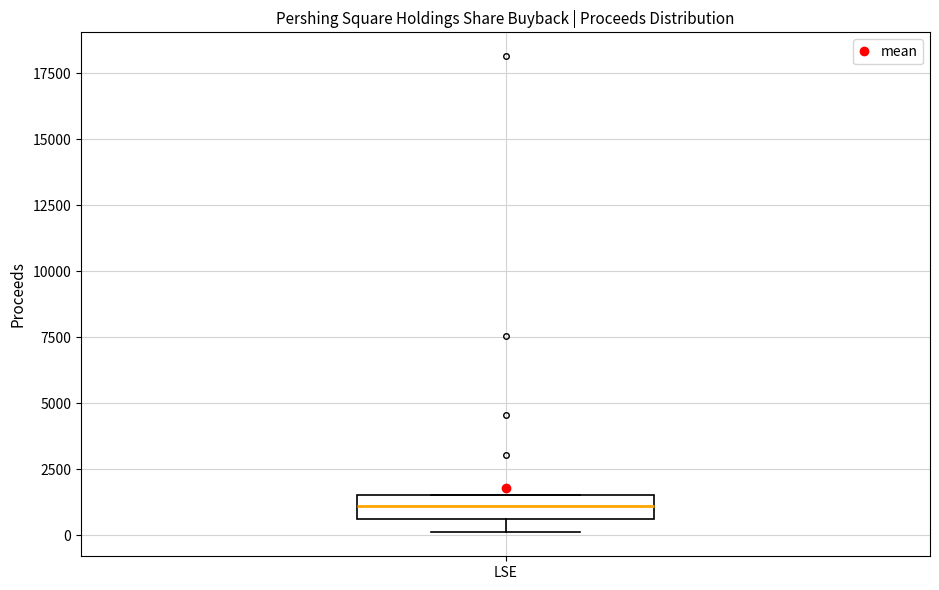

Read this box plot against the y-axis: the position of the median line, the range covered by the box, and the ends of both whiskers. The values are not printed on the chart, so give them approximately, as read against the axis.

median 1000, box 500 to 1500, whiskers 0 to 1500